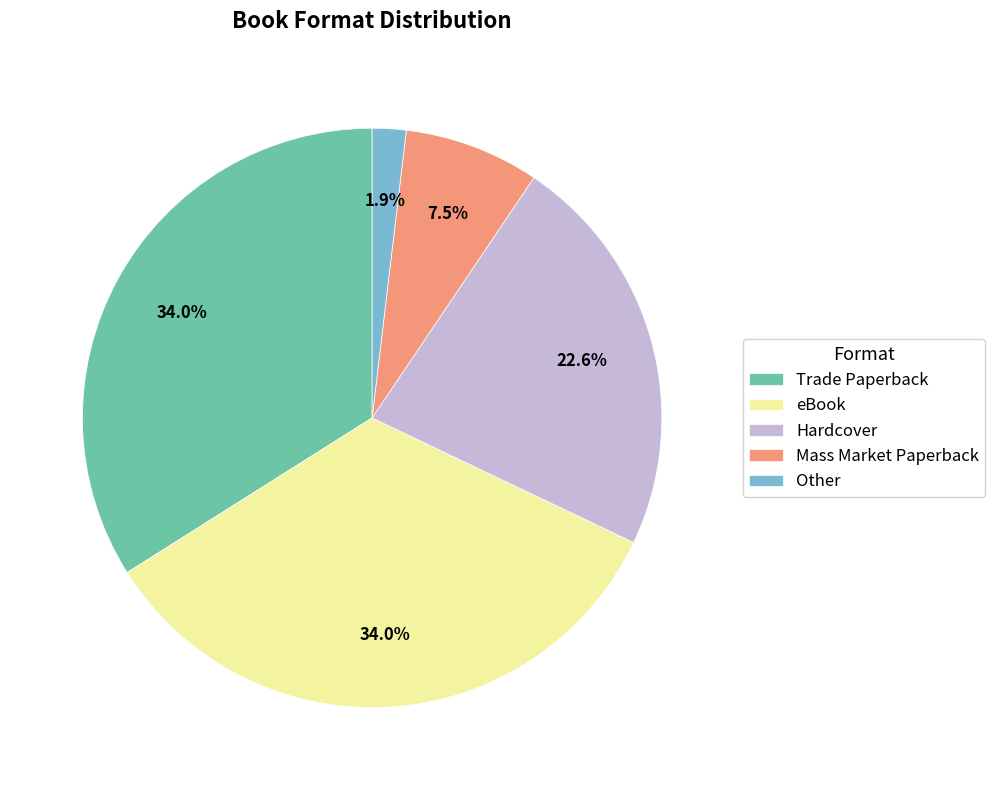

To the nearest percent, what is the combined percentage of Mass Market Paperback and Hardcover?

30%